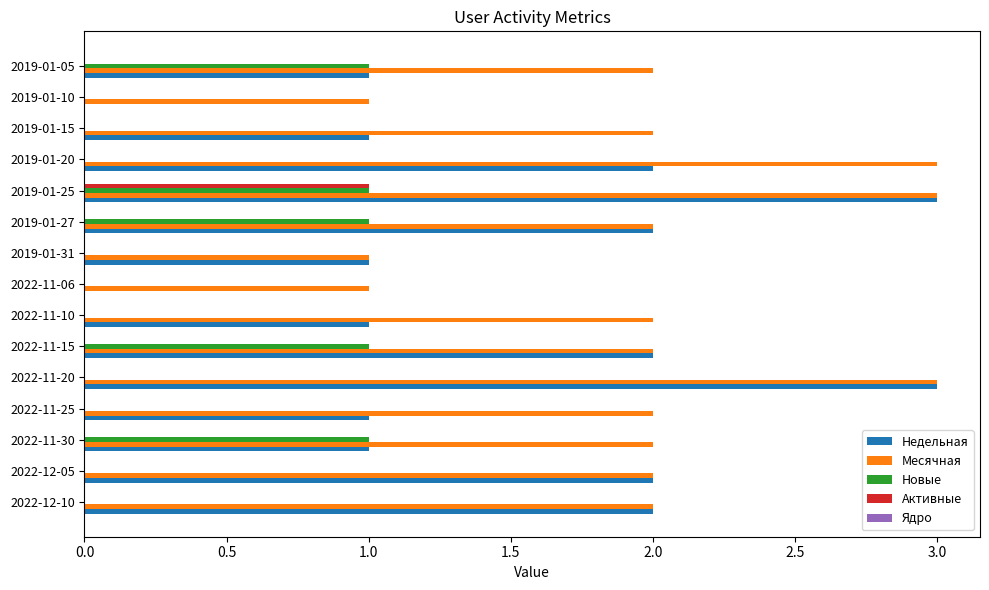

Is it true that Месячная equals 1 at 2022-12-05?

False